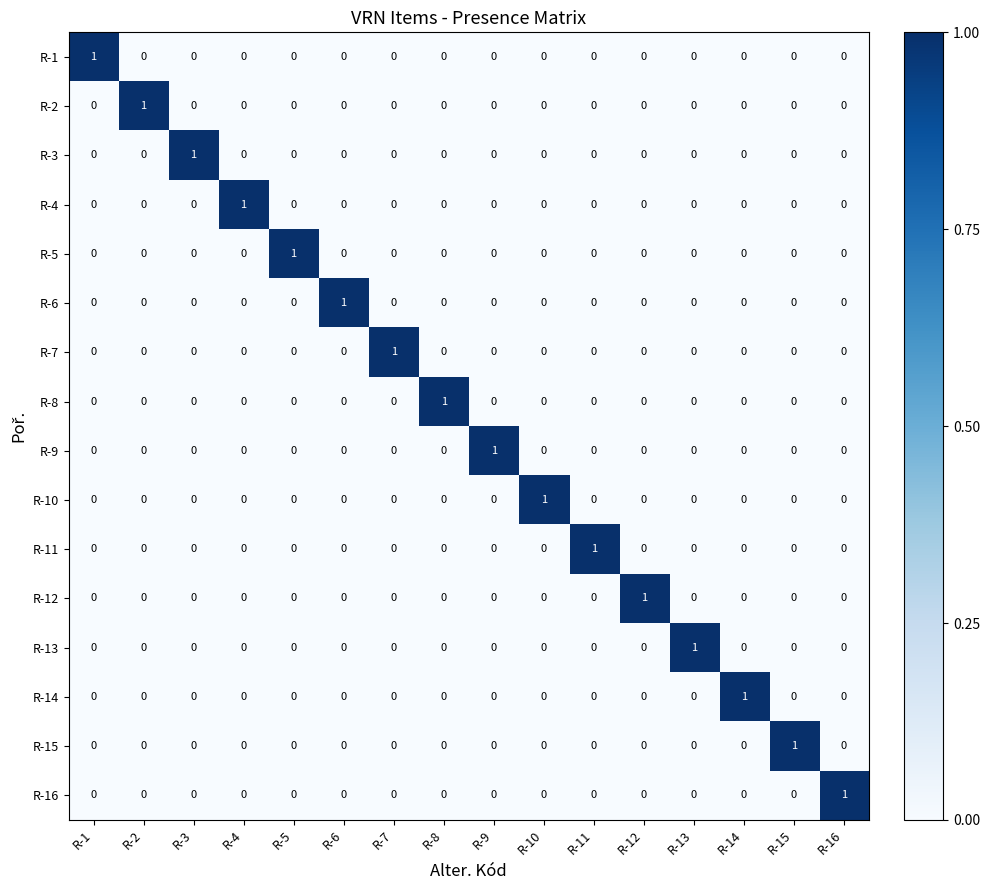

The R-16 series shows -1 at R-10. True or false?

False